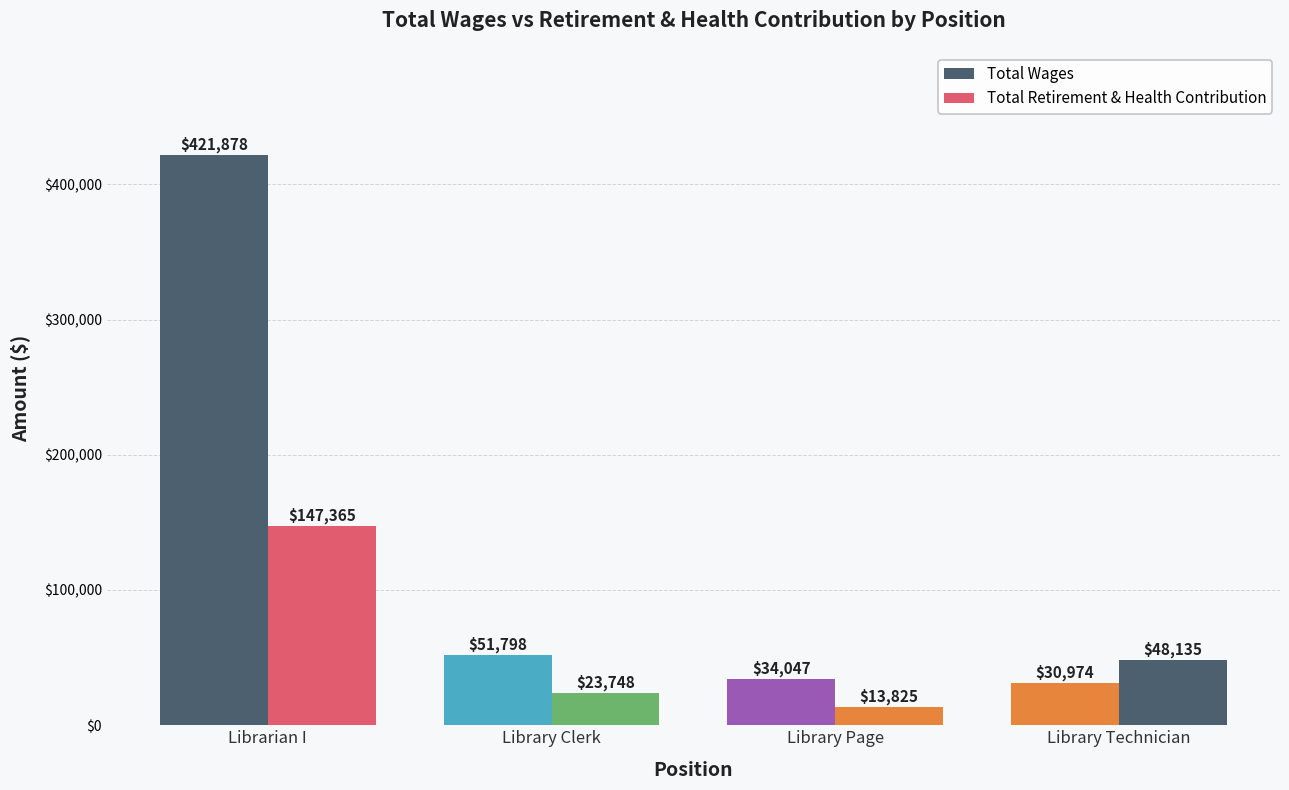

What is the difference between the highest and lowest values at Library Clerk?

28050